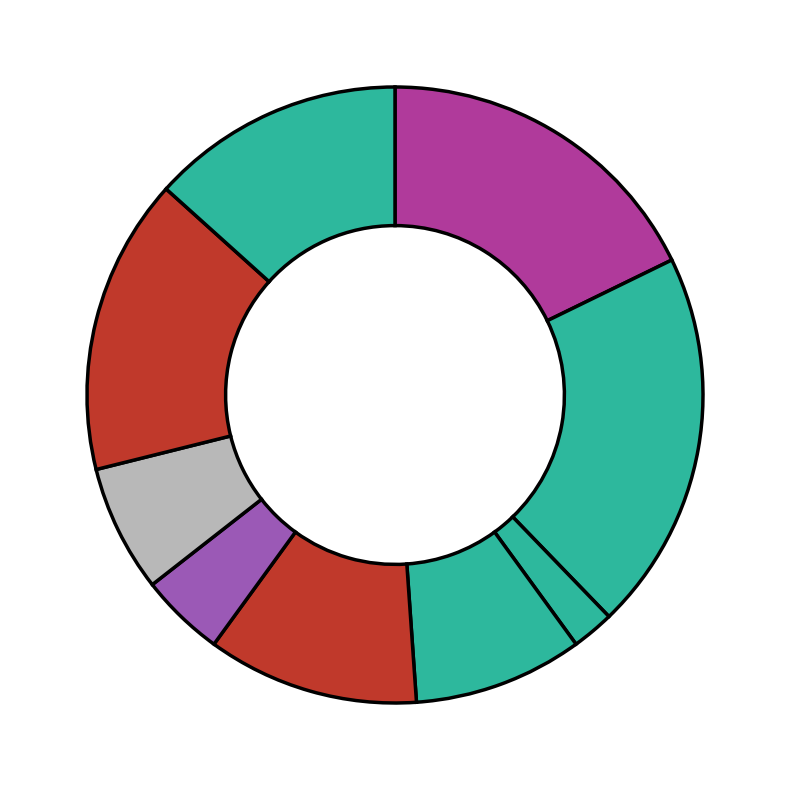

How many slices are in this pie chart?

9